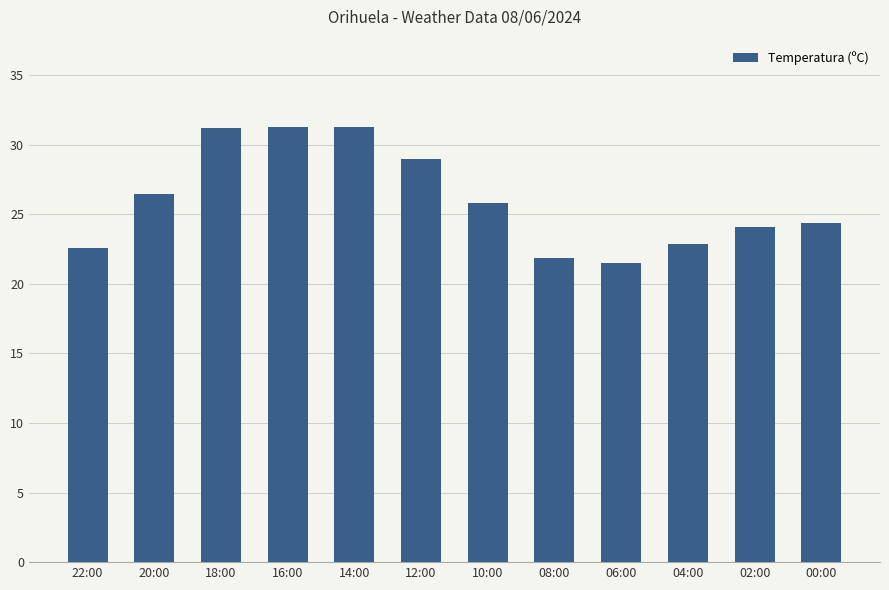

What position from the right is 14:00?

8